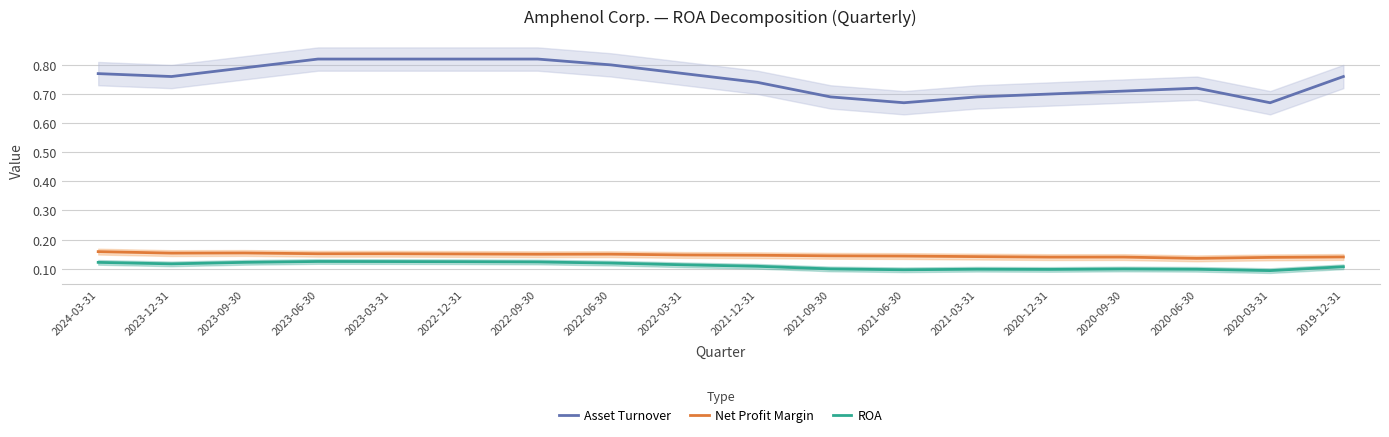

Which category has the highest value in the ROA series?

2023-06-30